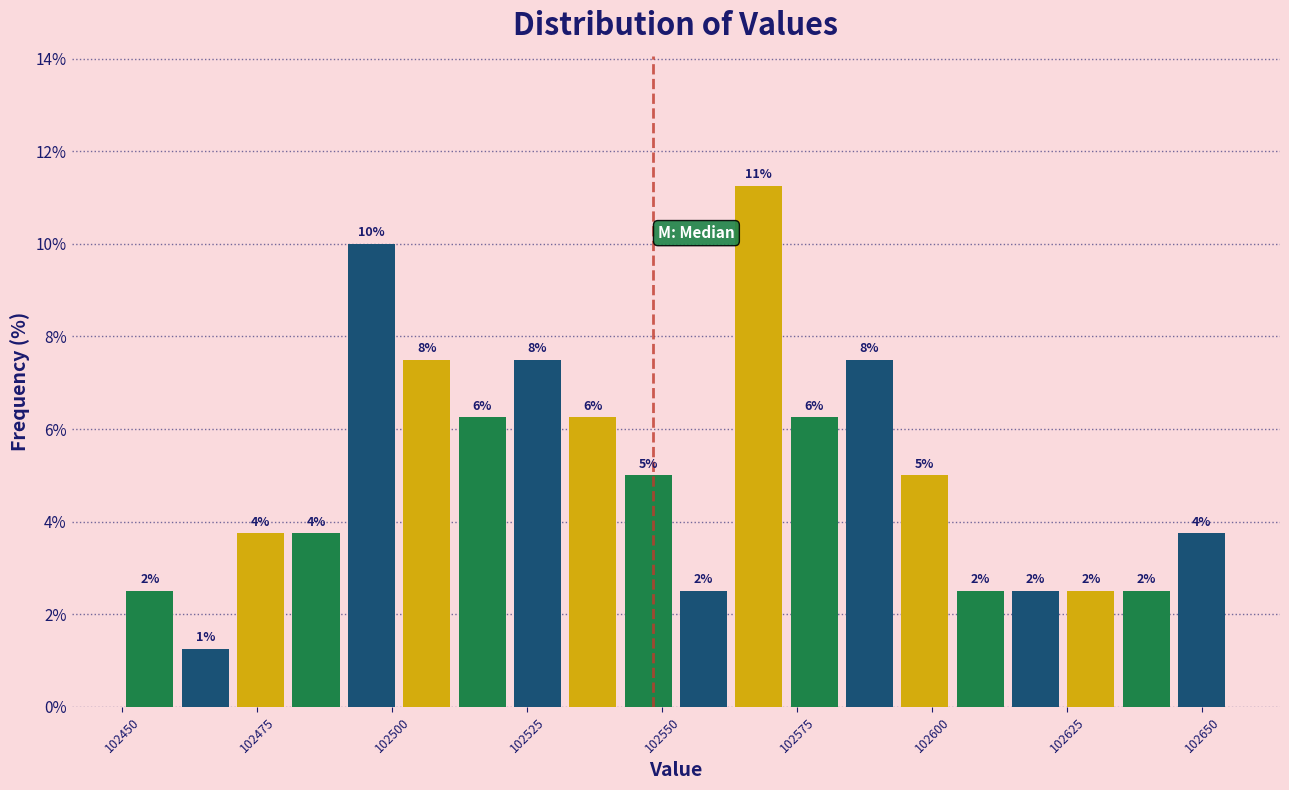

Read against the x-axis, roughly where is the centre of the tallest bar?

102570